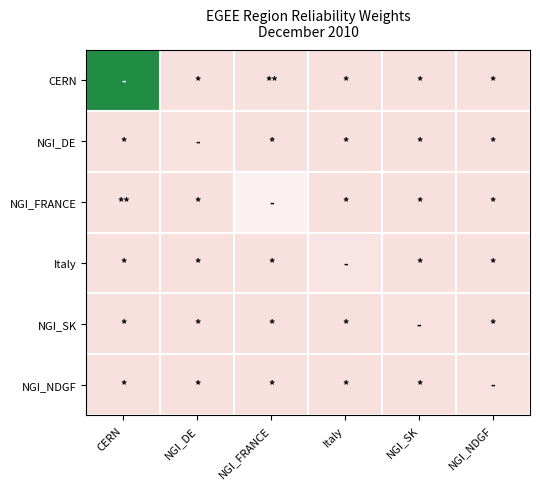

At NGI_FRANCE, list the series in order from largest to smallest.

NGI_FRANCE, CERN, Italy, NGI_DE, NGI_NDGF, NGI_SK